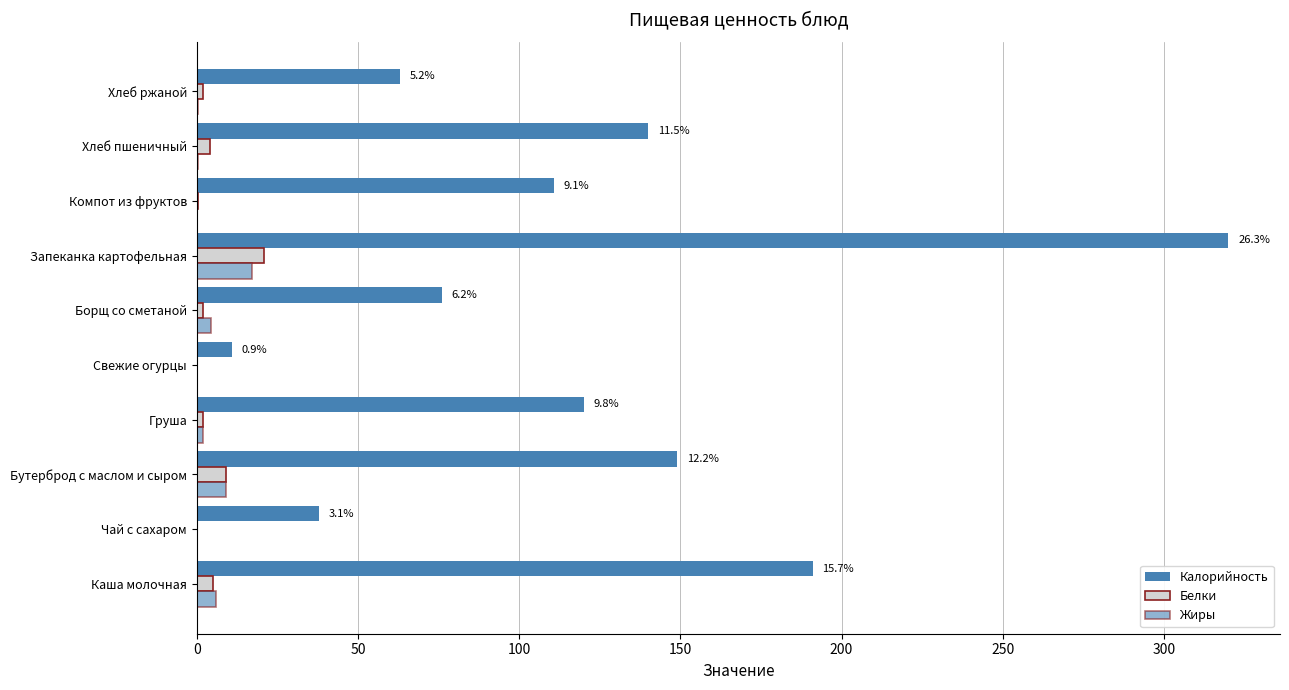

Count the number of data series in this chart.

3